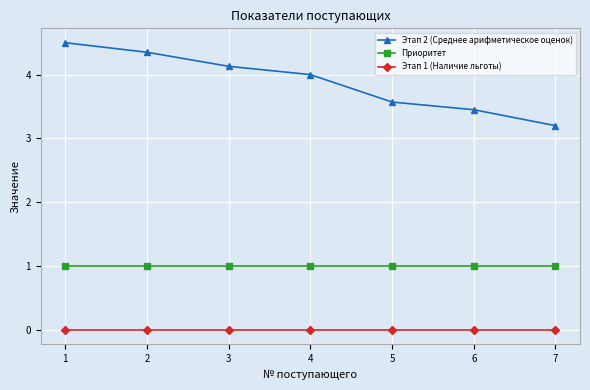

What is the difference between the maximum and minimum values in the Этап 2 (Среднее арифметическое оценок) series?

1.3